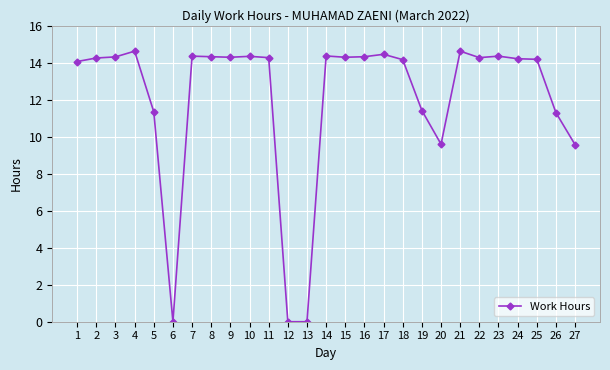

True or false: the data shows 8.5 at 16.

False